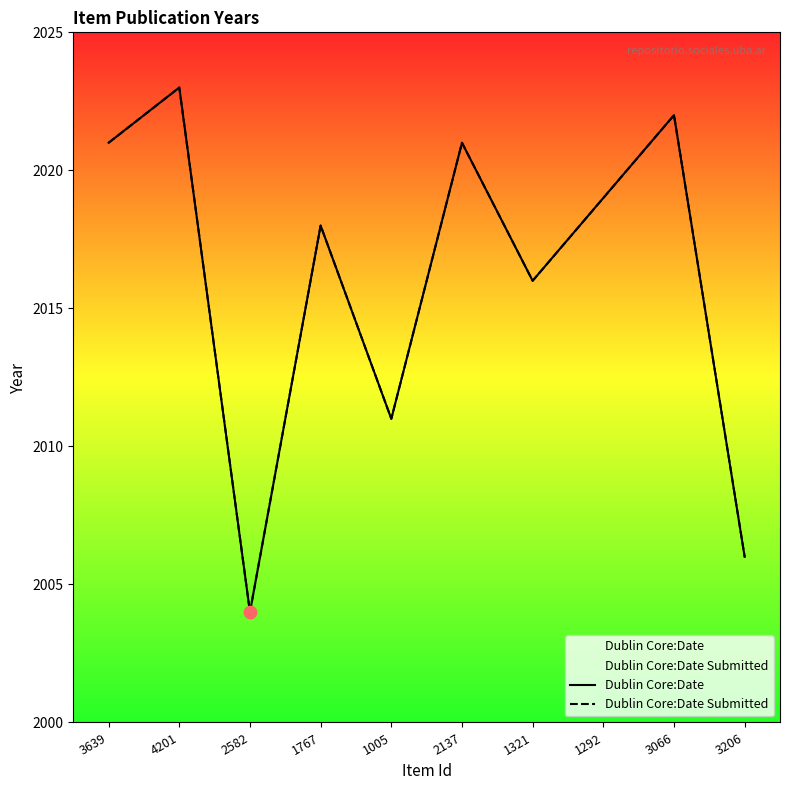

Which series has the widest spread of Y values?

Dublin Core:Date